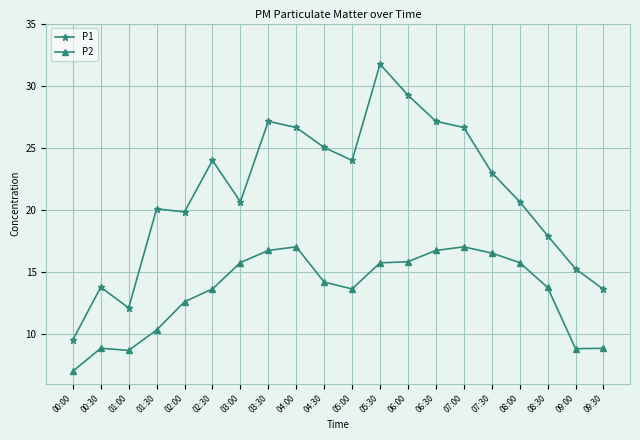

Which category has the lowest value in the P1 series?

00:00